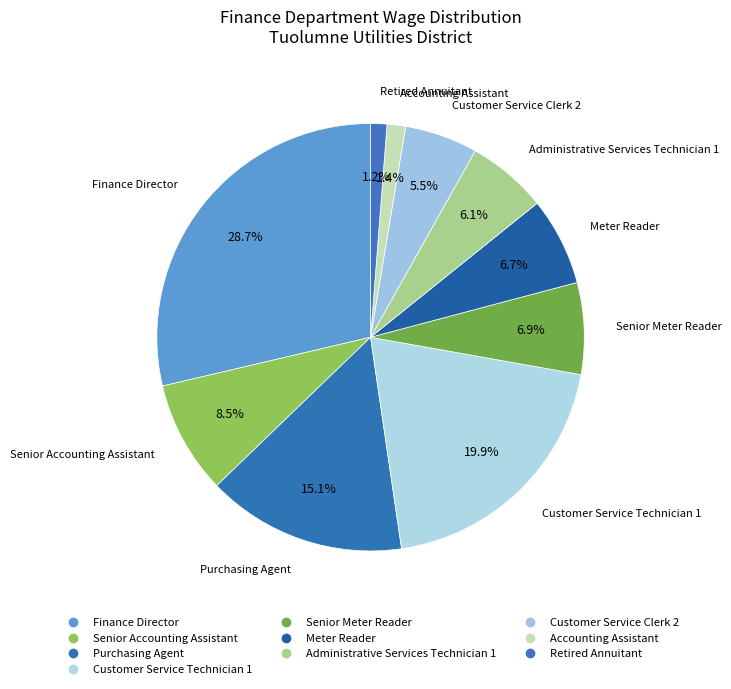

Does Senior Meter Reader account for over 50% of the chart?

No